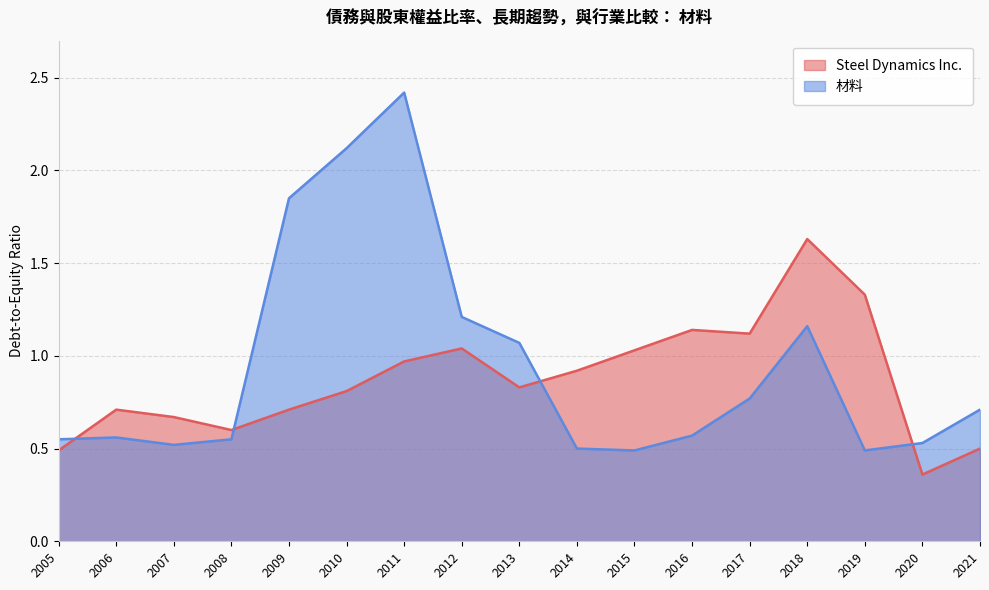

List the series in order of their peak value, lowest first.

Steel Dynamics Inc., 材料